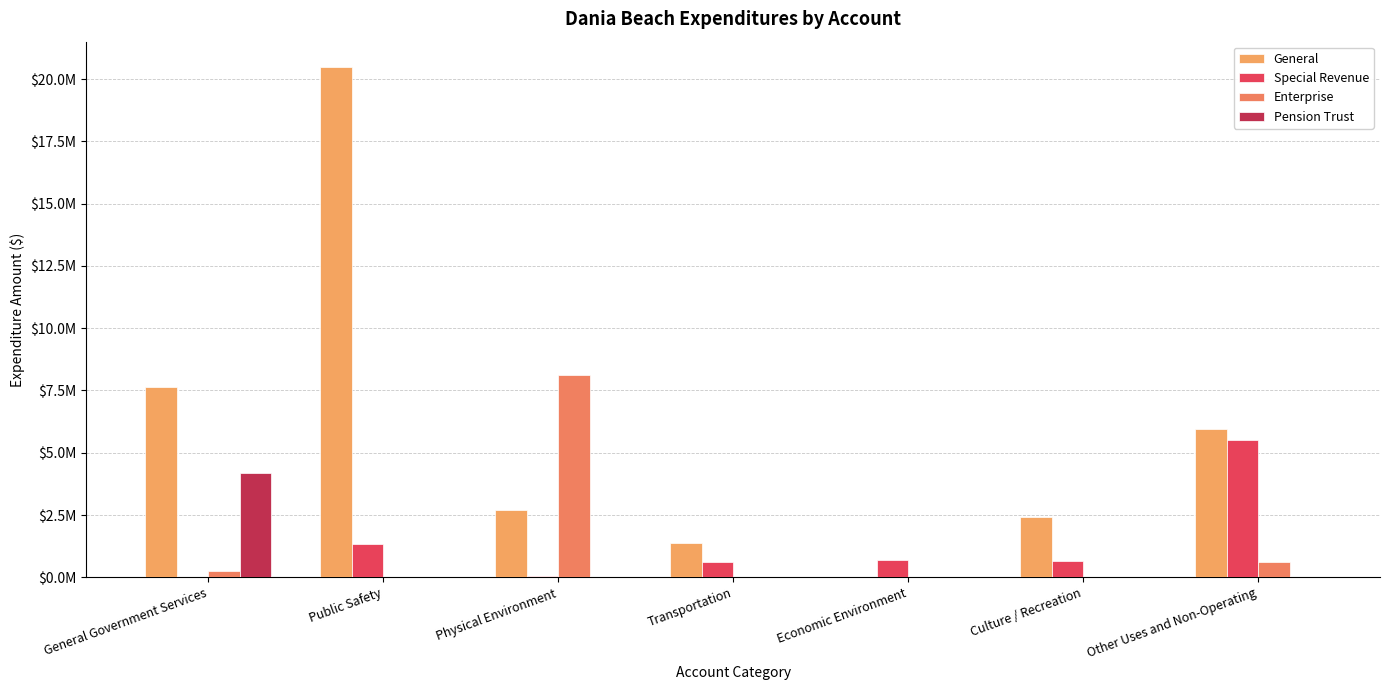

What is the total value across all series at Culture / Recreation?

3066463